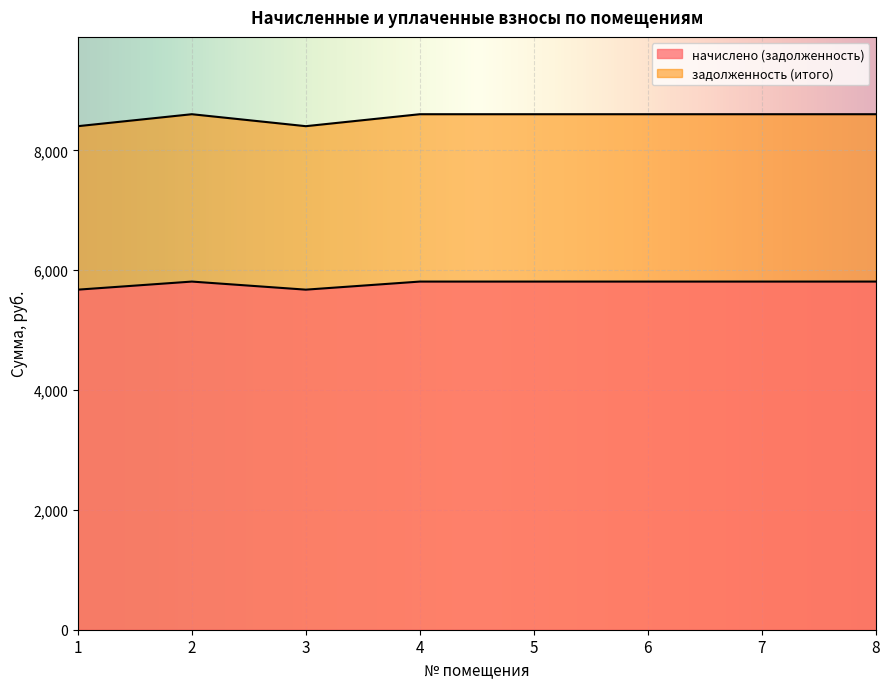

In начислено (задолженность), how many points are lower than both neighbors (excluding endpoints)?

1